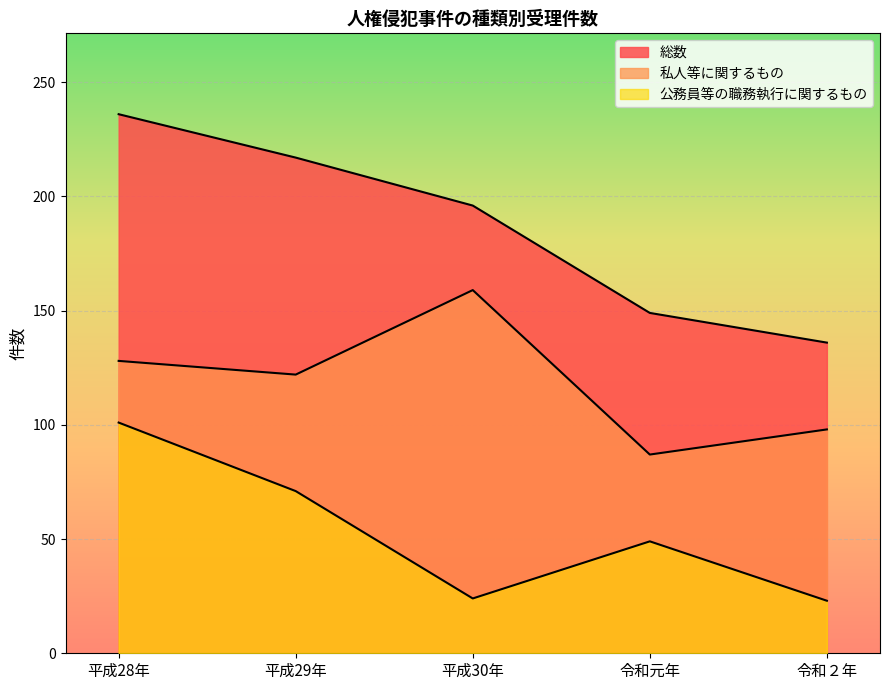

Where is 私人等に関するもの nearest to the value 123?

平成29年